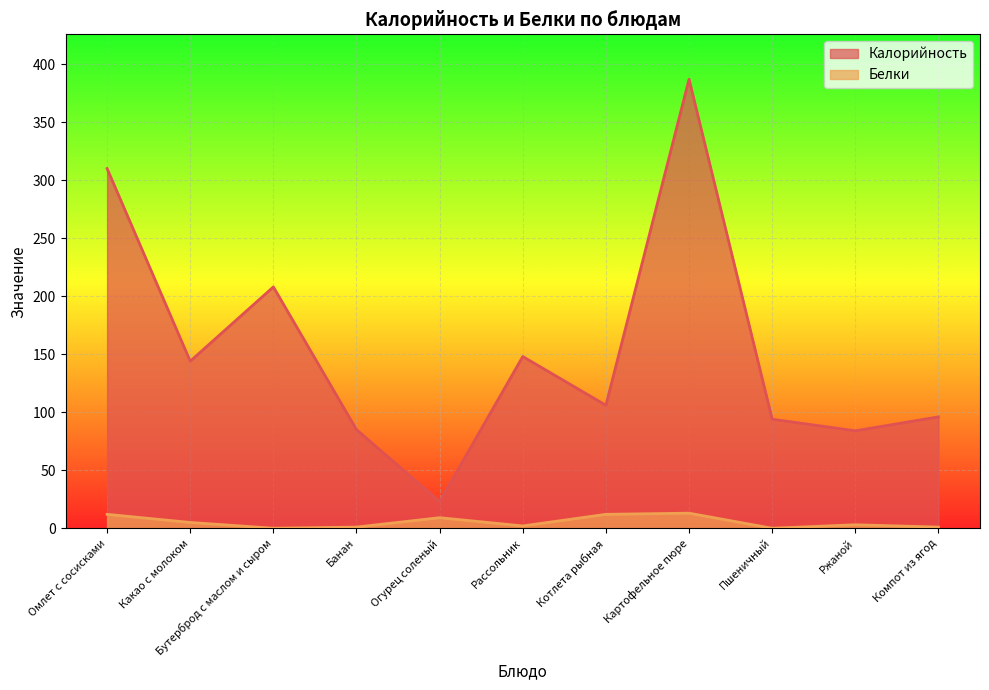

List the series in order of their overall mean, lowest first.

Белки, Калорийность